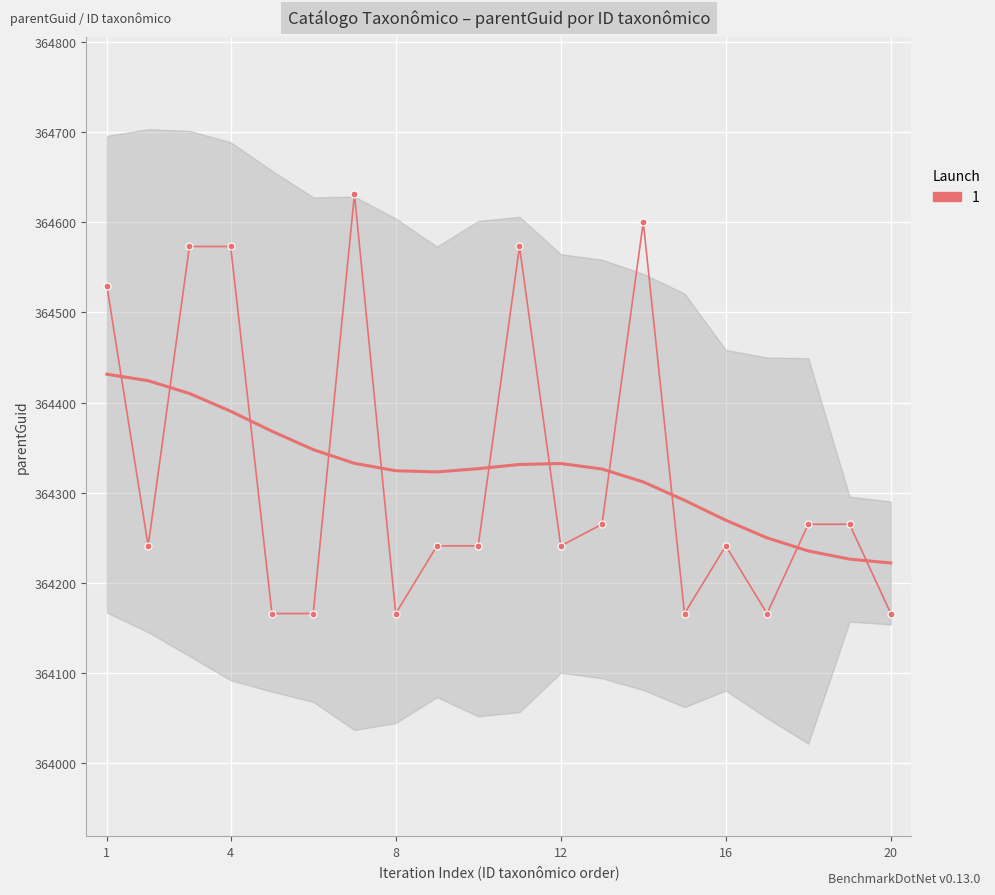

What is the label of the 20th point from the right?

1